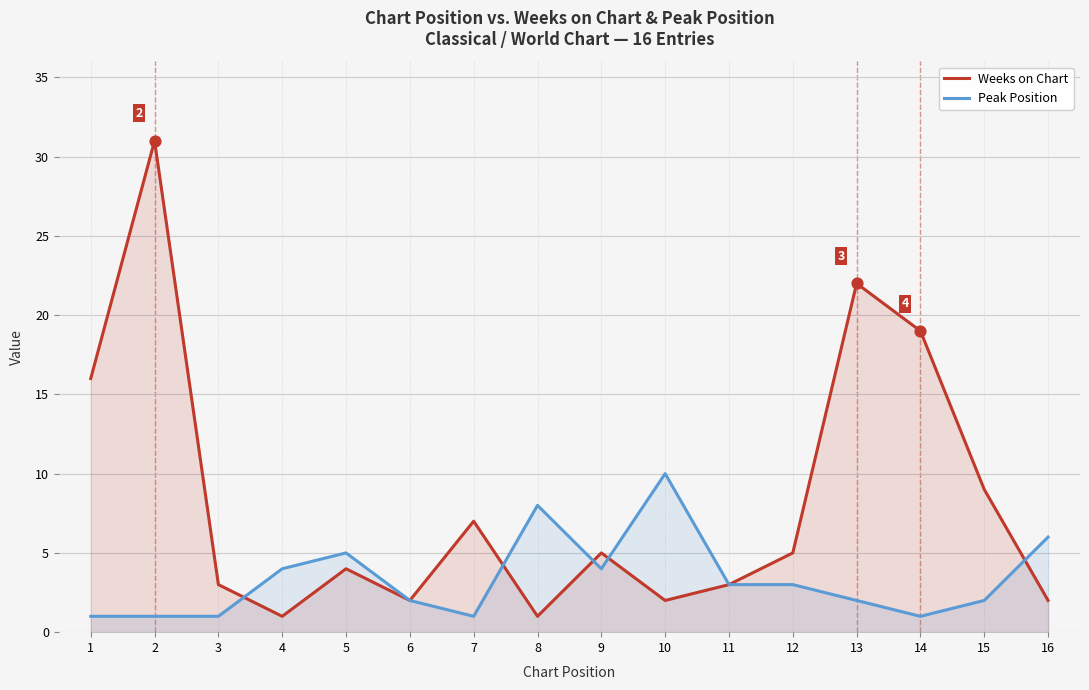

Which series reaches the minimum Y coordinate?

Weeks on Chart